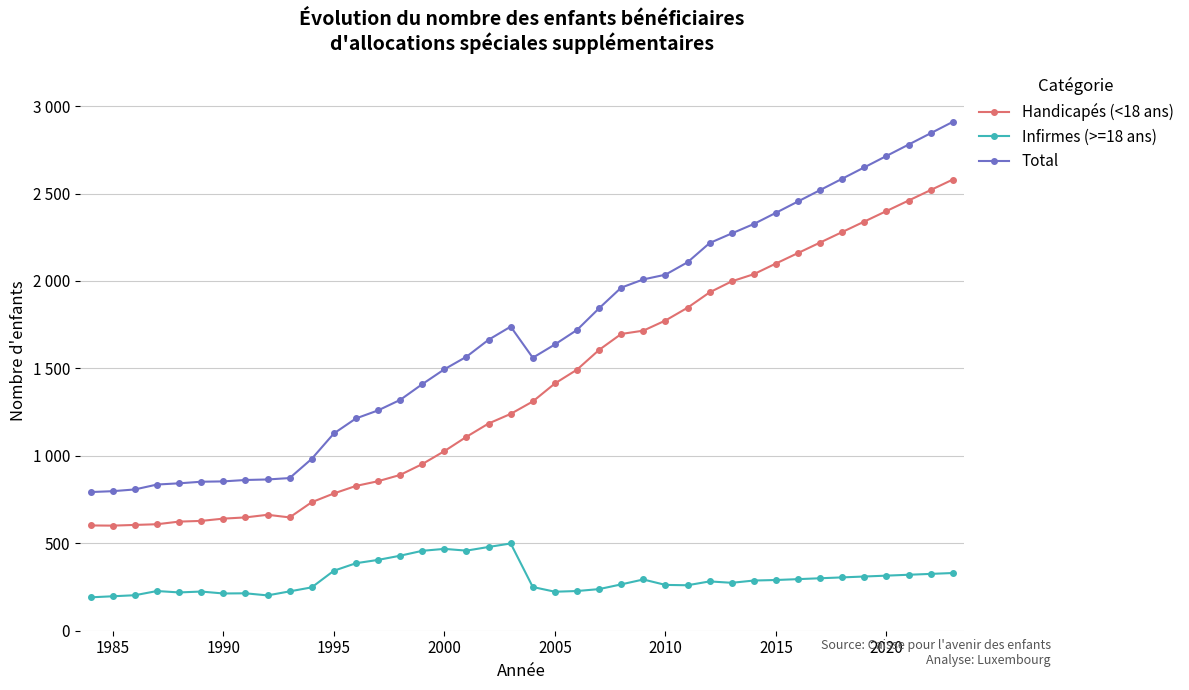

True or false: Handicapés (<18 ans) and Total intersect in this chart.

False